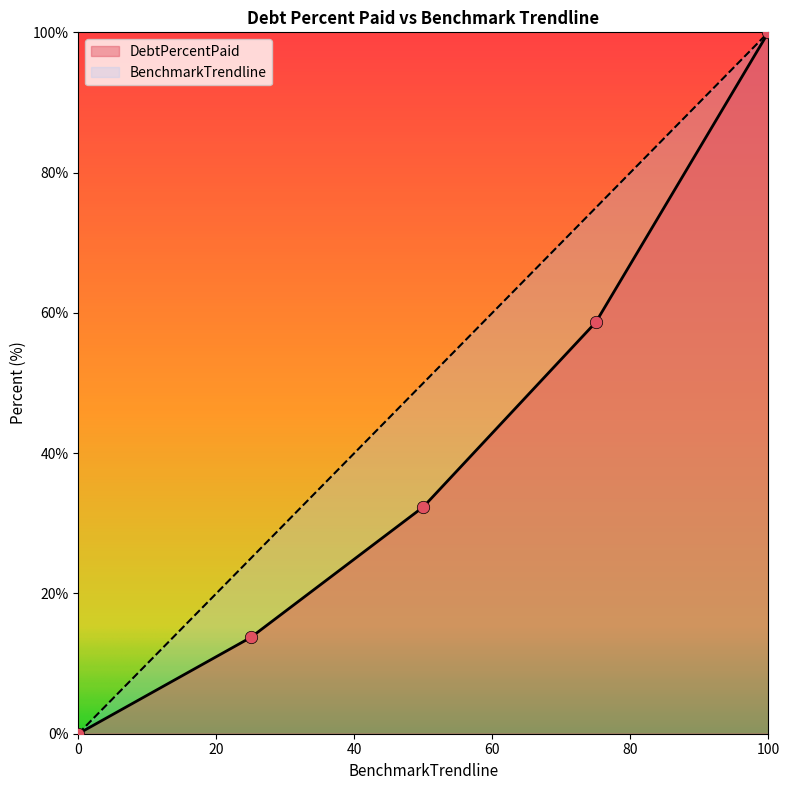

Which series has the largest Y range (max minus min)?

DebtPercentPaid